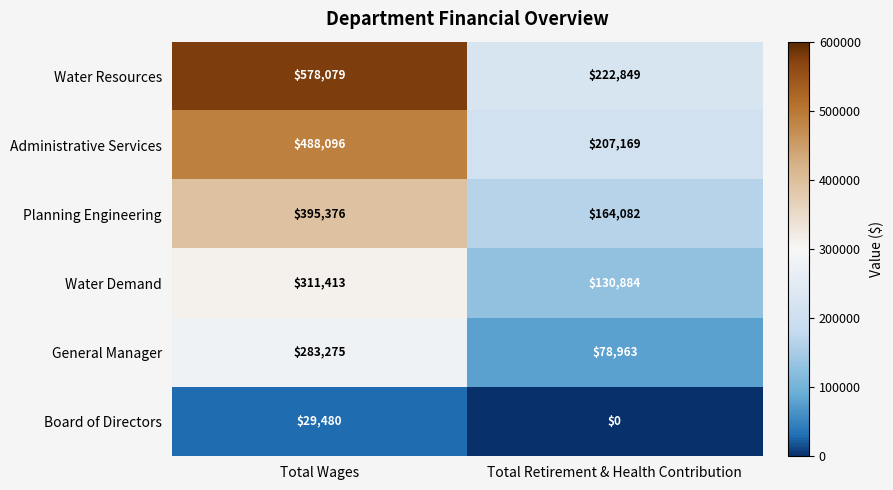

At how many categories does at least one series exceed 332838?

1